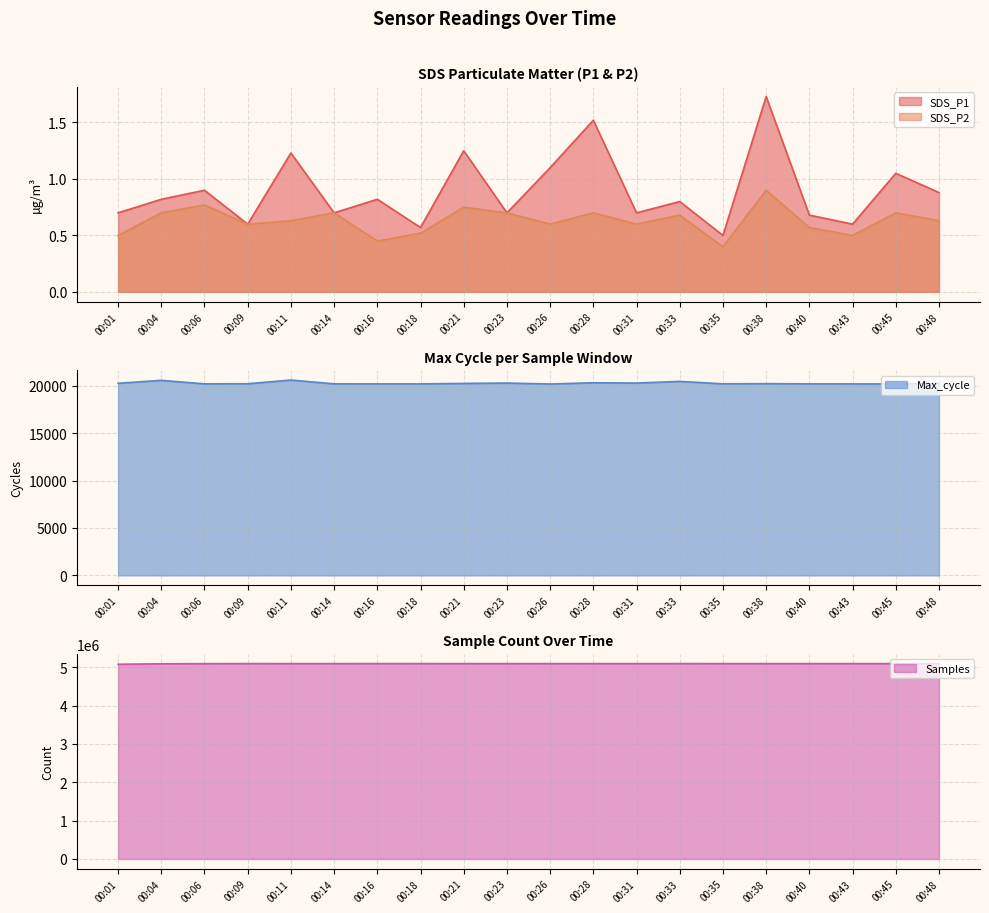

True or false: SDS_P2 and Samples cross at least once.

False